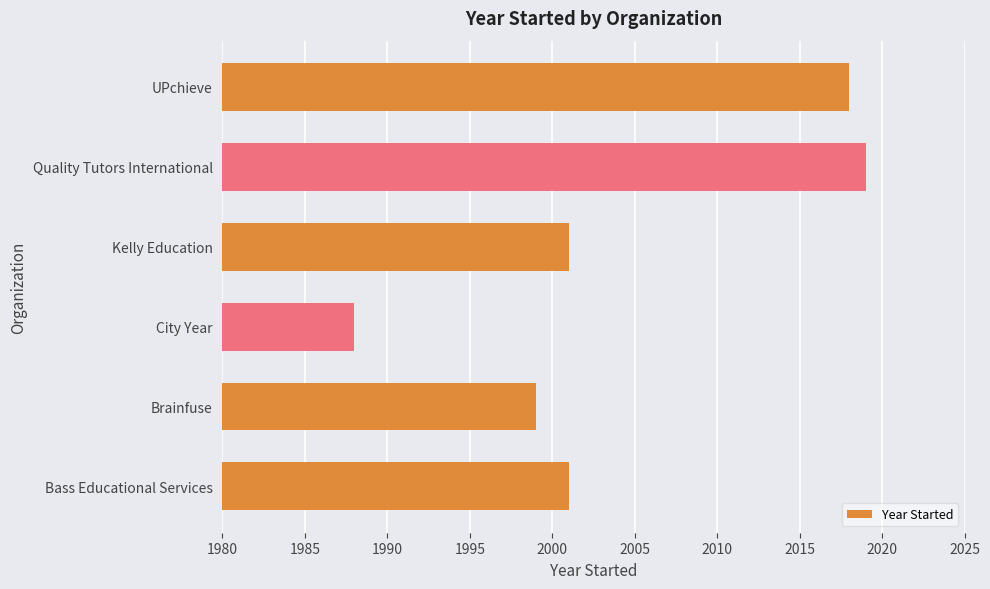

Count the number of categories in the chart.

6